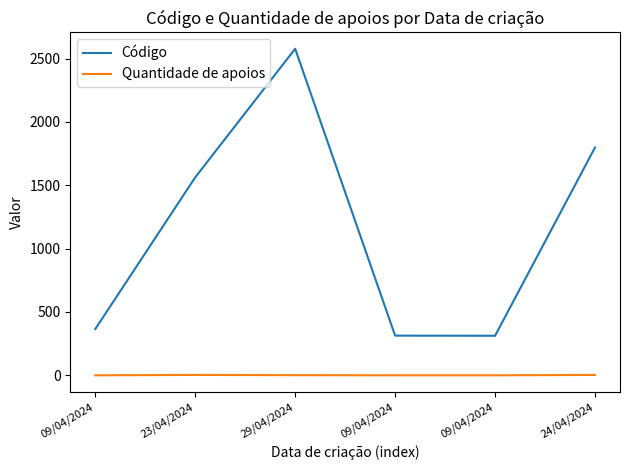

In Quantidade de apoios, how many points are higher than both neighbors (excluding endpoints)?

1